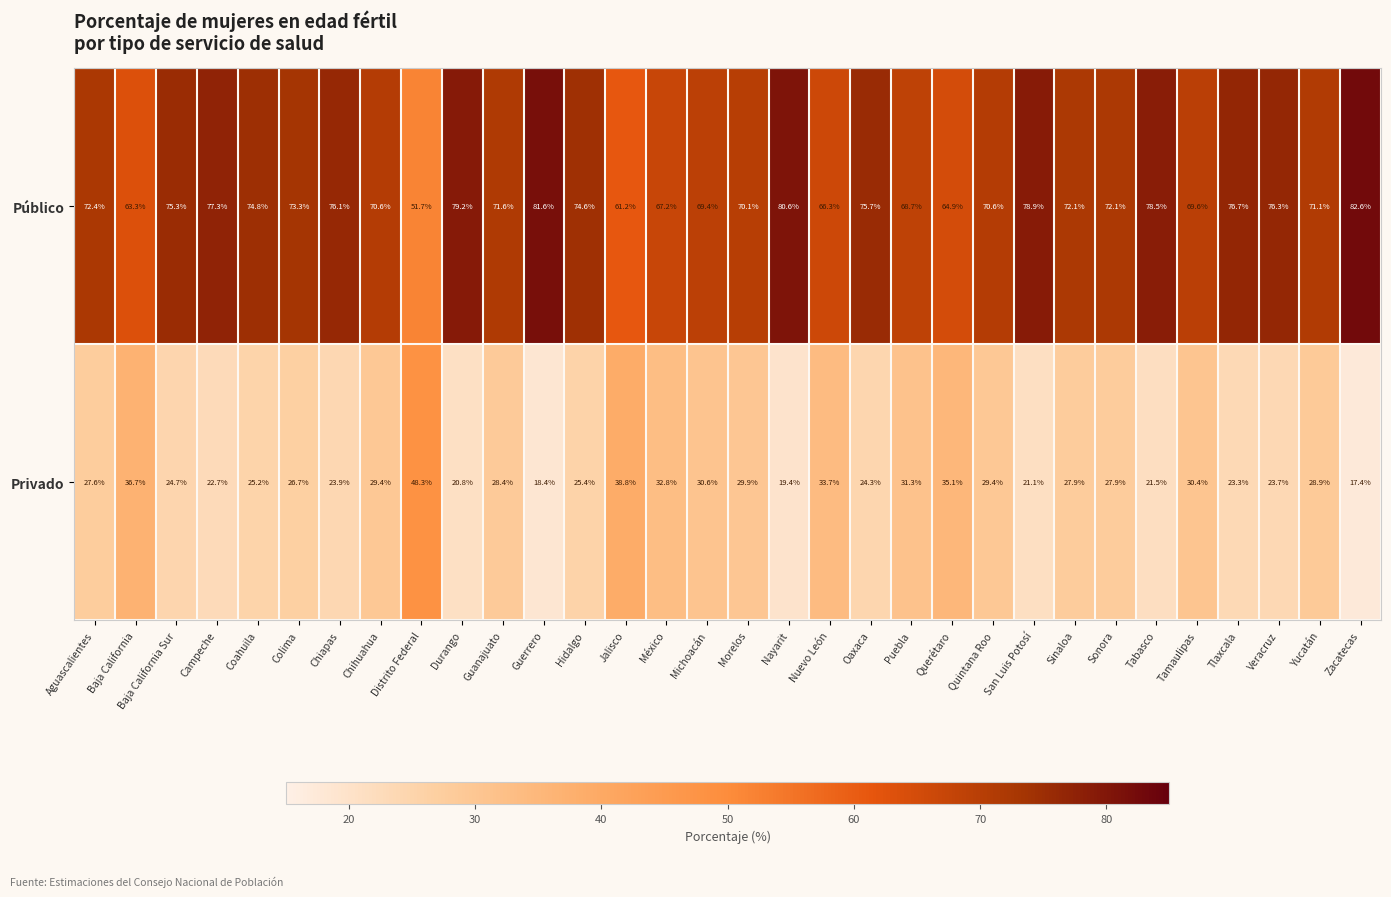

At San Luis Potosí, list the series in order from smallest to largest.

Privado, Público